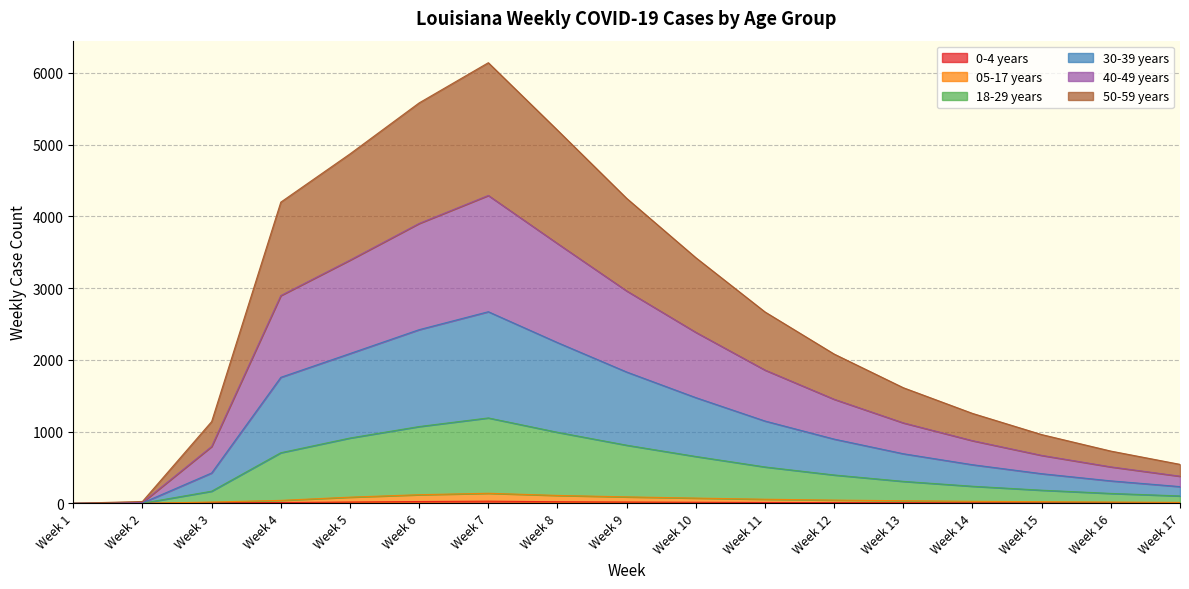

The value of 40-49 years at Week 12 is 1978. True or false?

False